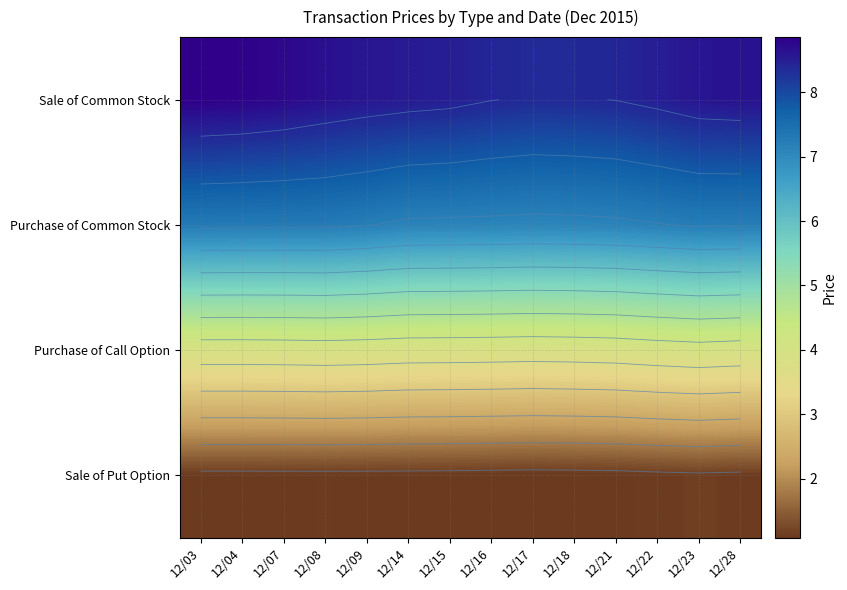

The Sale of Common Stock series shows 13.3 at 12/16. True or false?

False